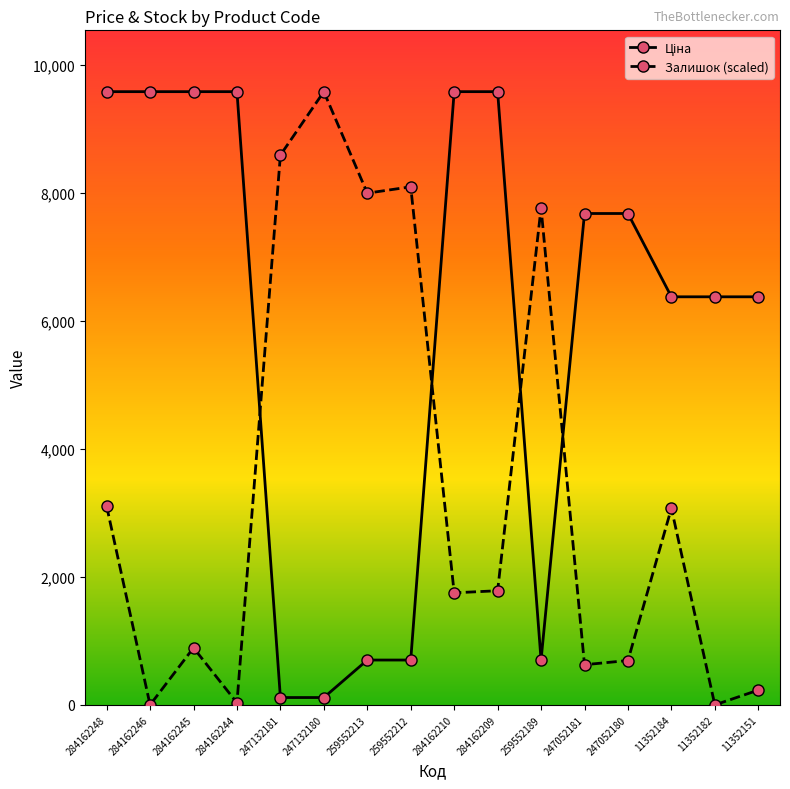

What is the value of the Залишок (scaled) point at the 7th from the left?

7998.9